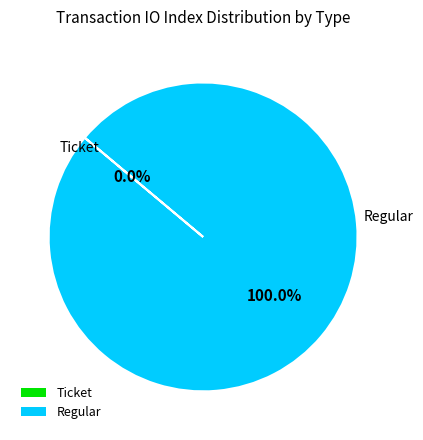

Does Regular represent more than half of the total?

Yes